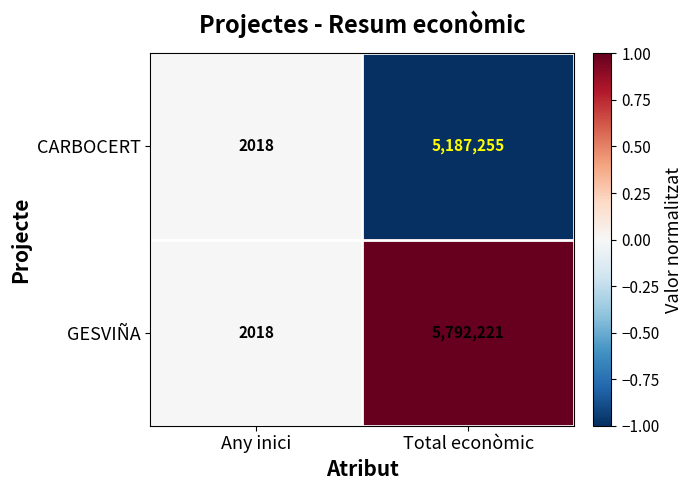

Which series has the largest total across all categories?

GESVIÑA